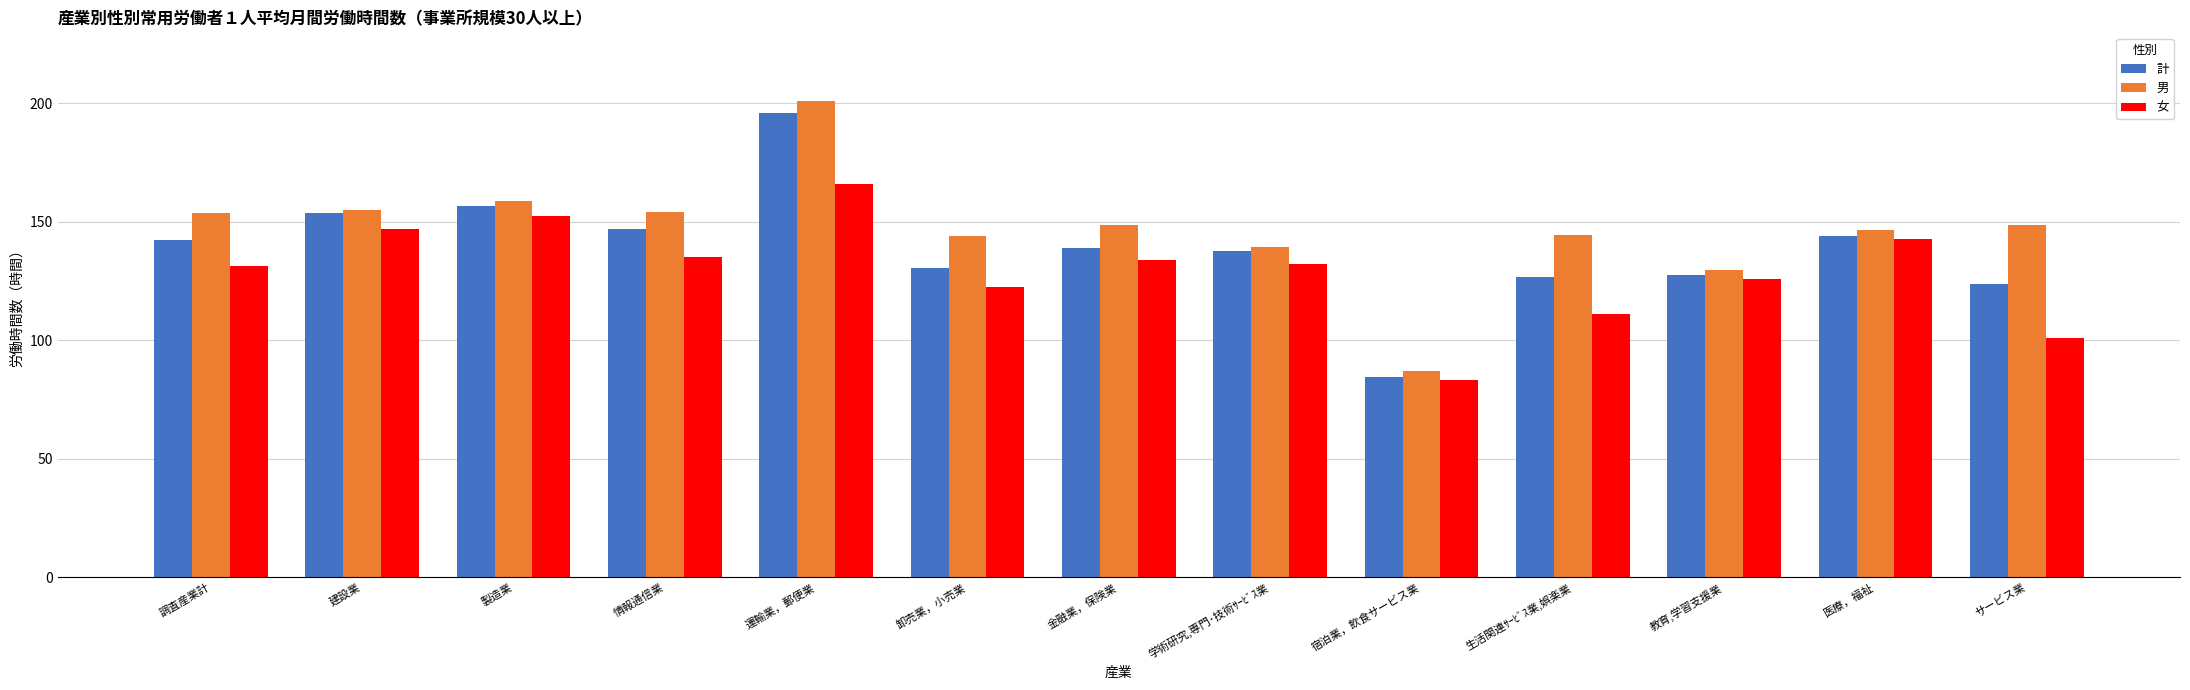

Rank the series by their average value, from highest to lowest.

男, 計, 女